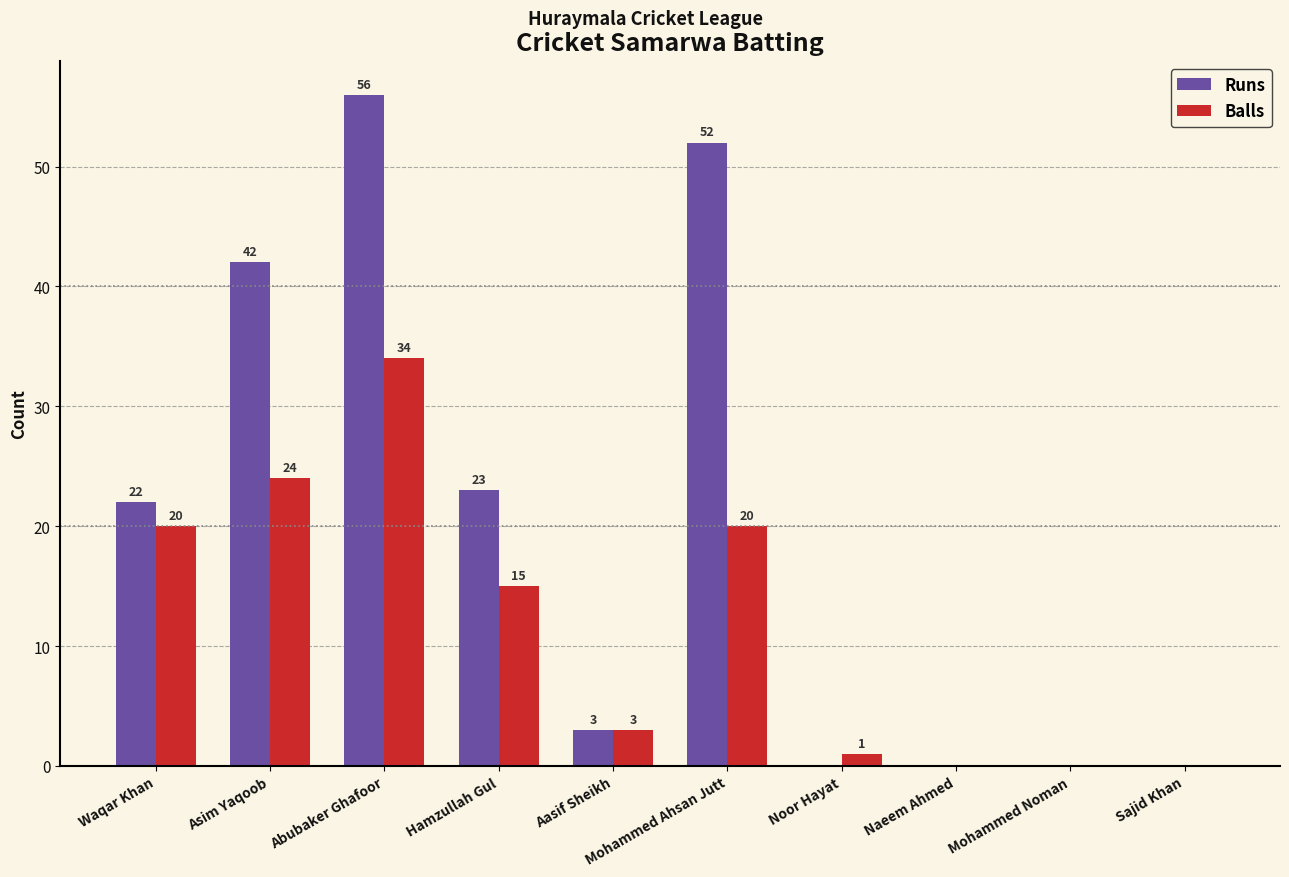

Reading right to left, list all the values displayed in this chart.

Runs: 0	0	0	0	52	3	23	56	42	22
Balls: 0	0	0	1	20	3	15	34	24	20